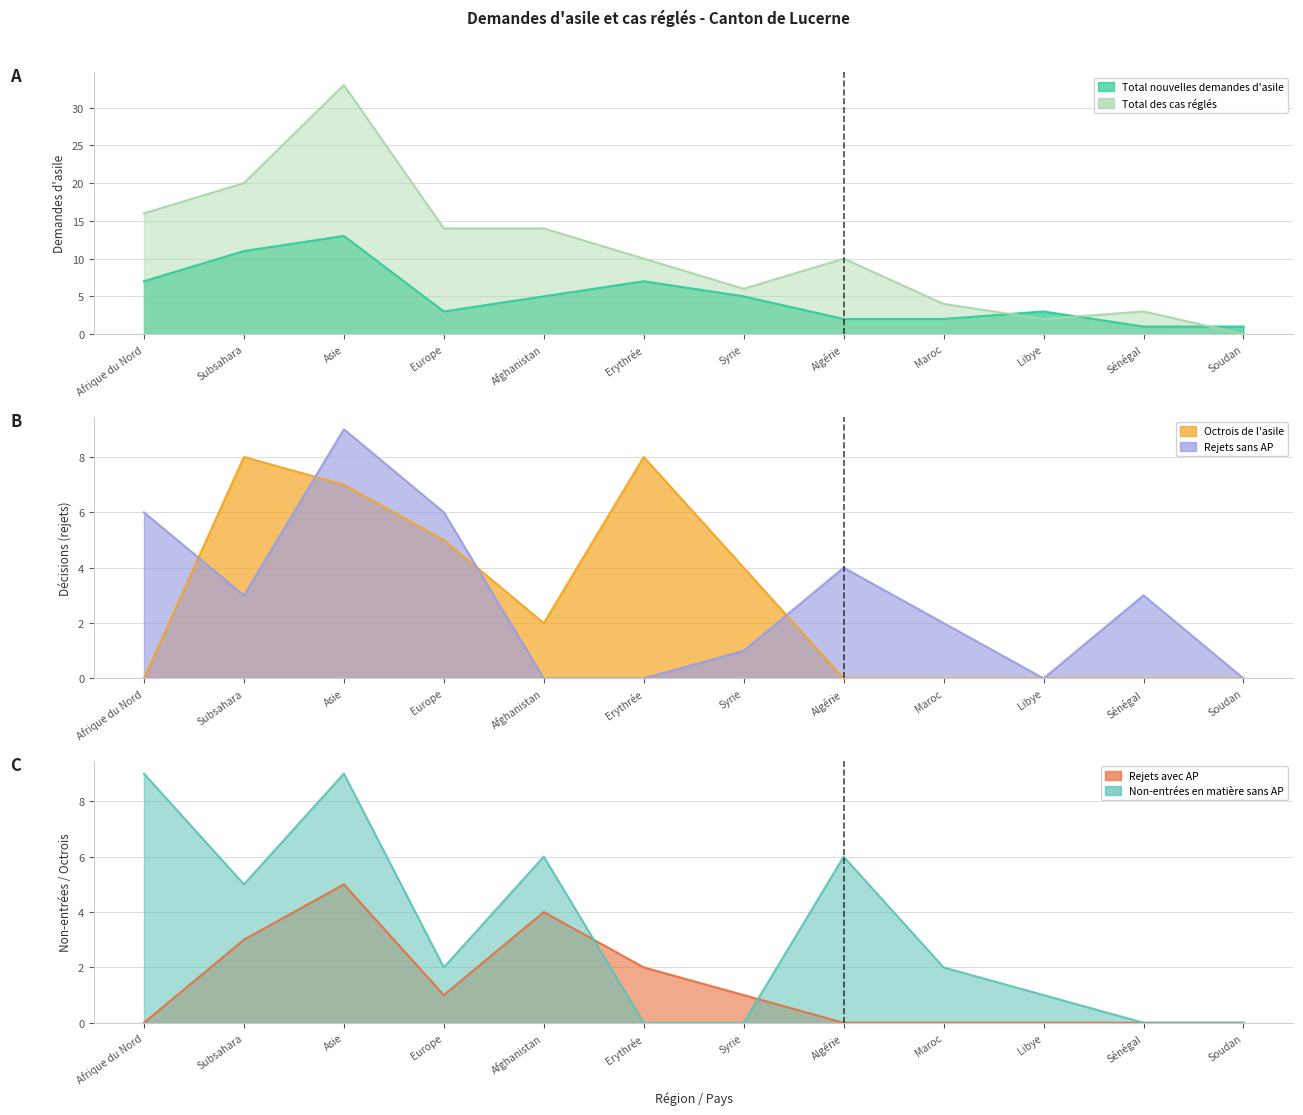

What is the label of the 4th point from the right?

Maroc